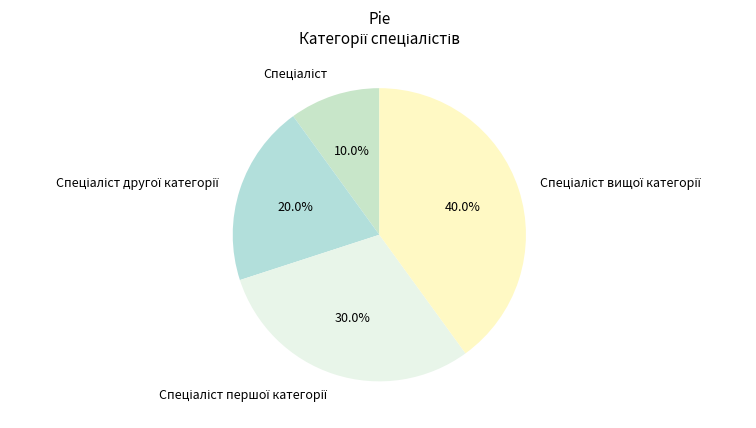

Is there any slice that represents more than half of the pie?

No